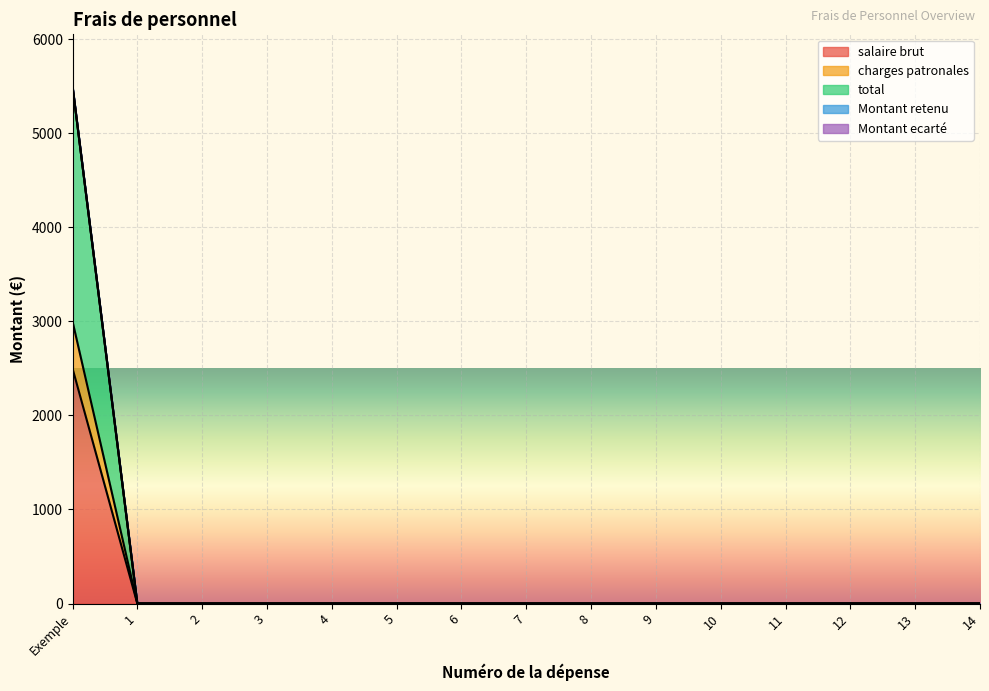

What is the sum of the charges patronales values at Exemple and 2?

3000